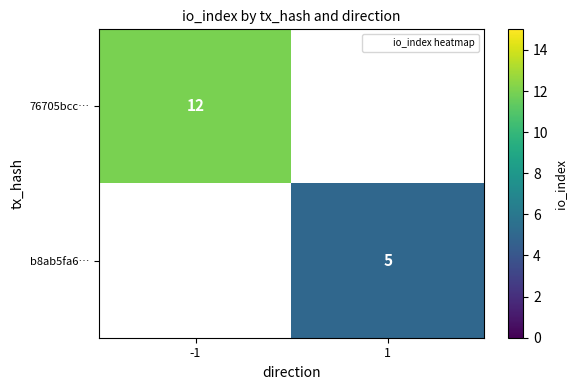

Between 1 and -1, which is larger?

-1